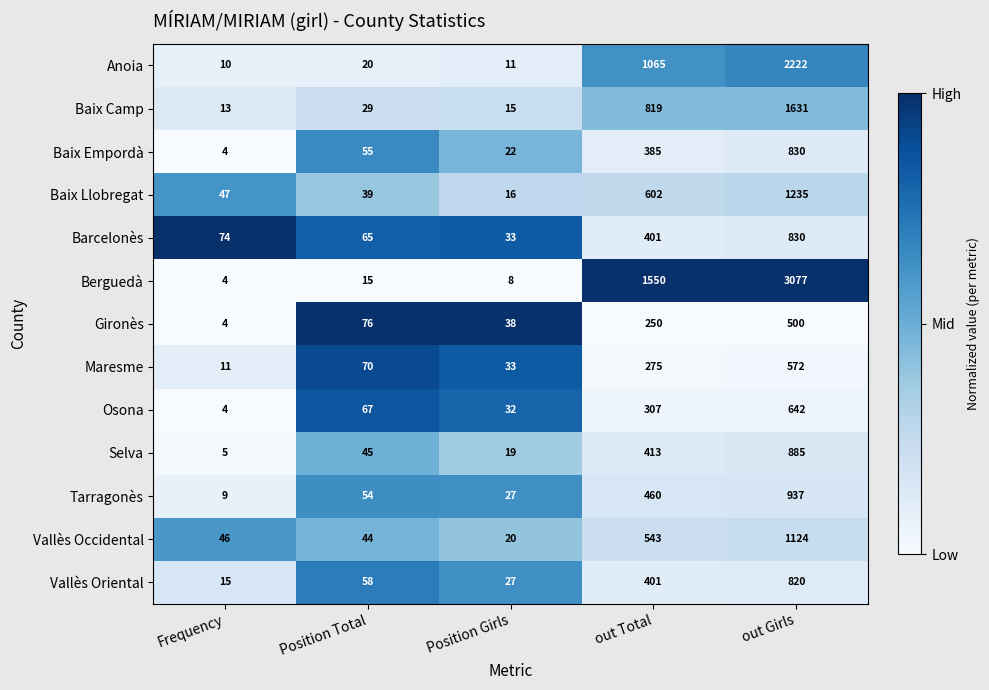

Is it true that Maresme equals 11 at Frequency?

True